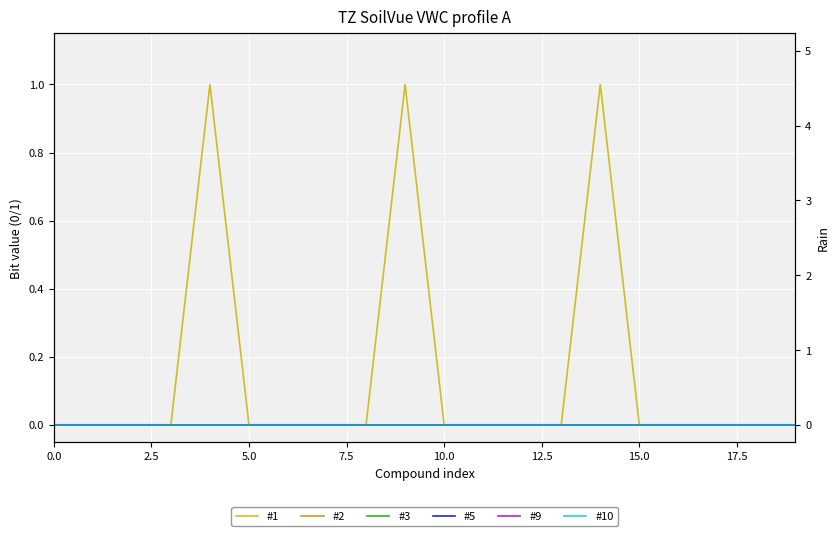

What are all the series names shown in the legend?

#1, #2, #3, #5, #9, #10